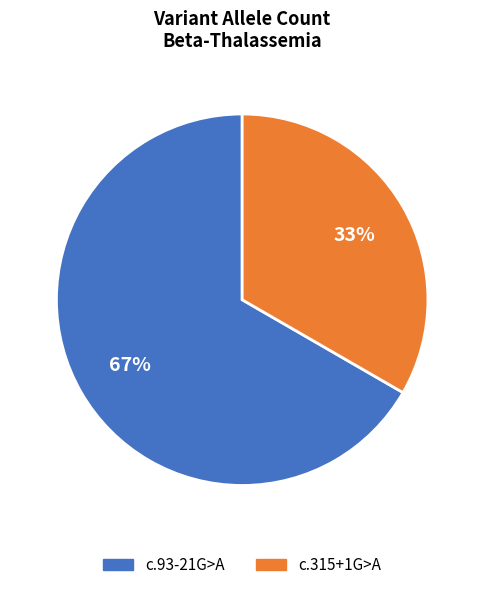

Count the number of slices in the pie.

2